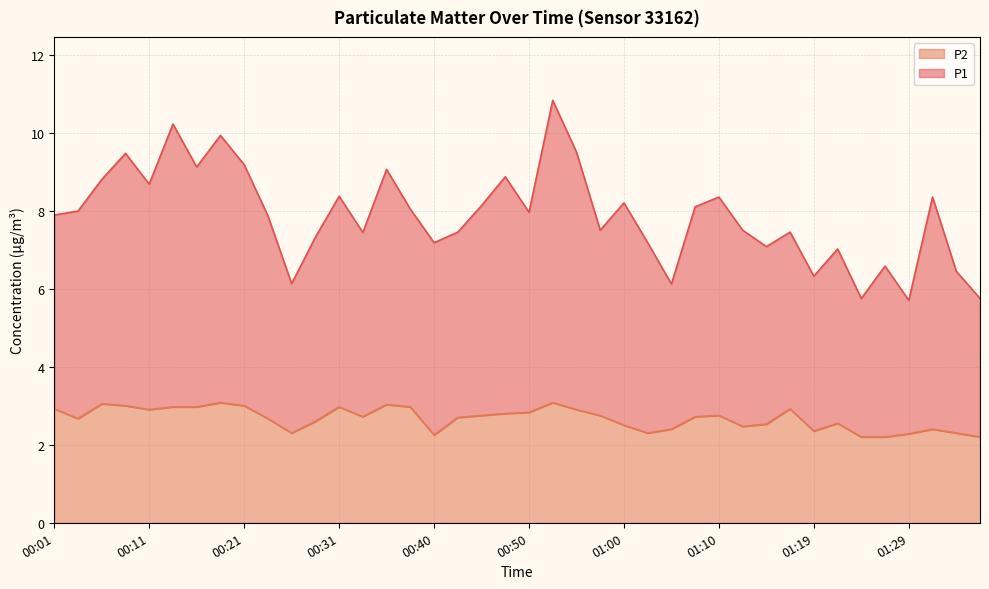

Rank the series at 01:00 from highest to lowest value.

P1, P2